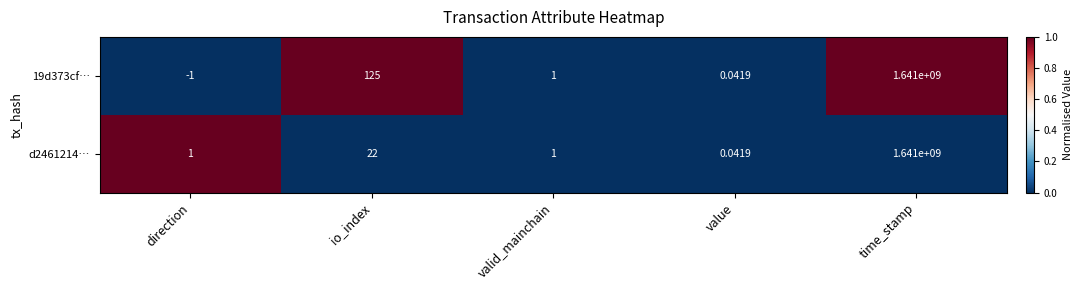

Which series has the largest total across all categories?

19d373cf…